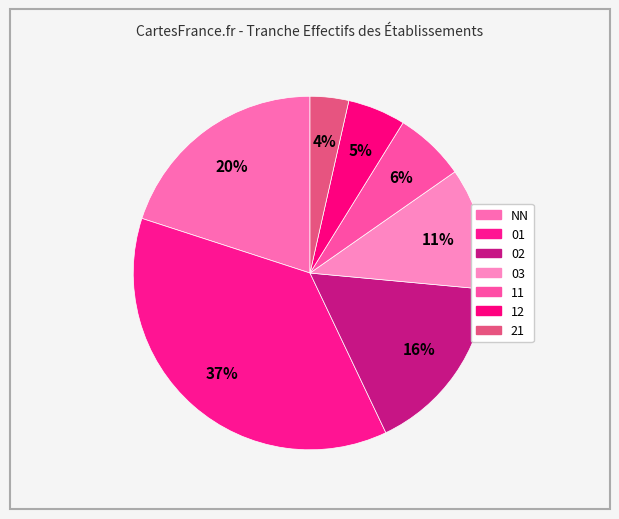

How many slices are in this pie chart?

7